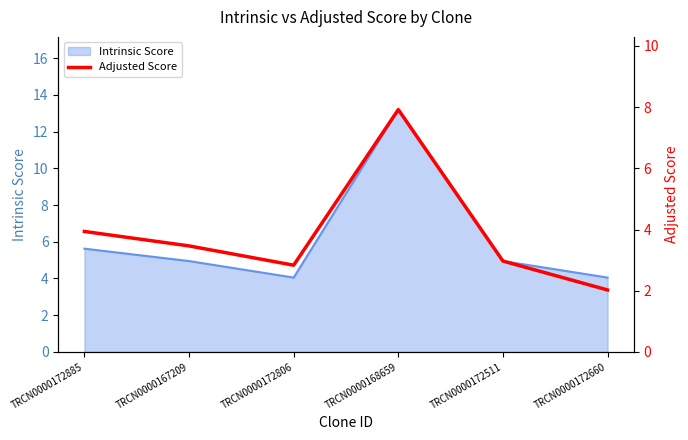

The value at TRCN0000172511 is 3.0. True or false?

True